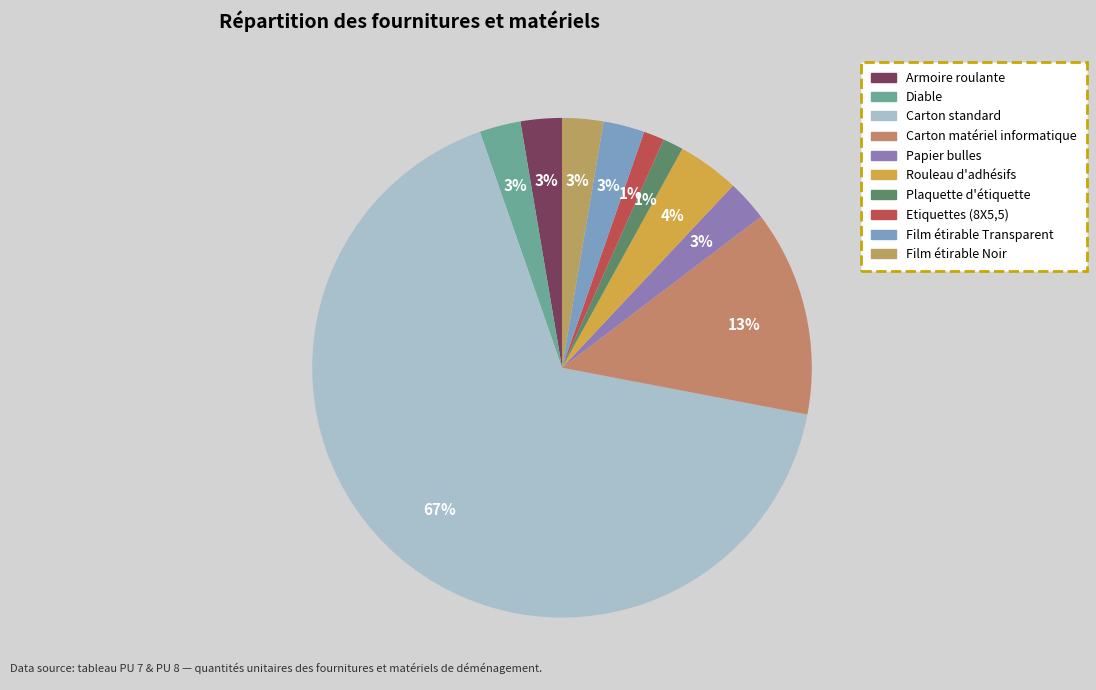

To the nearest percent, what is the difference between the Plaquette d'étiquette and Film étirable Transparent slice percentages?

1%